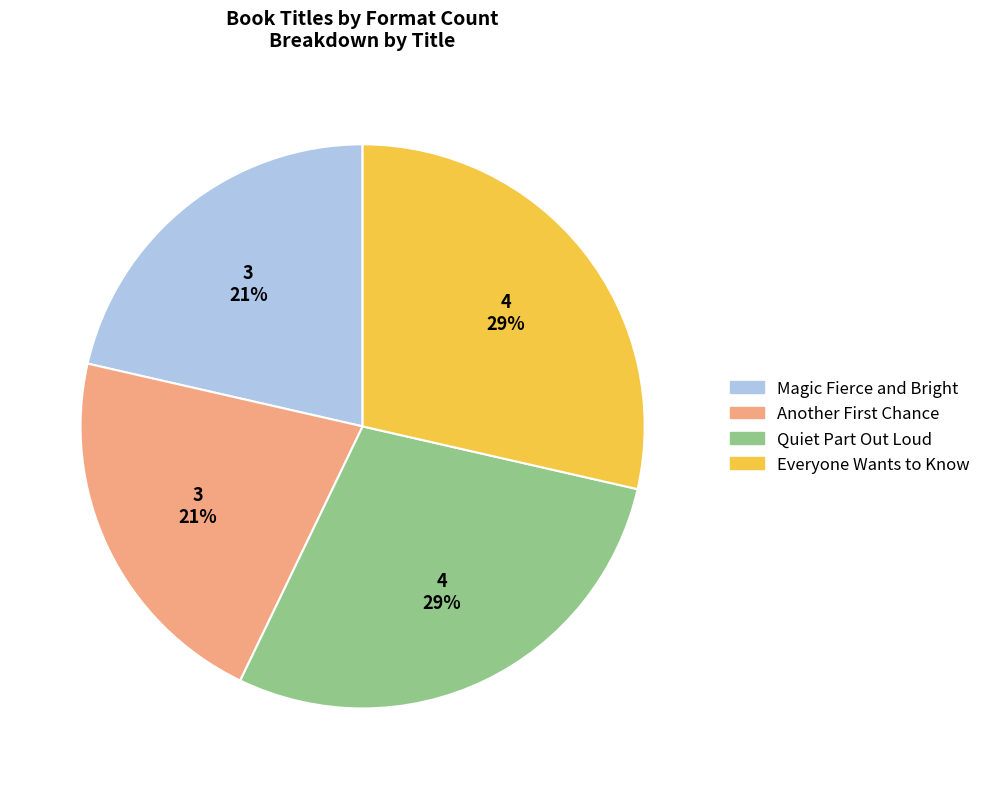

How many segments does this pie chart have?

4